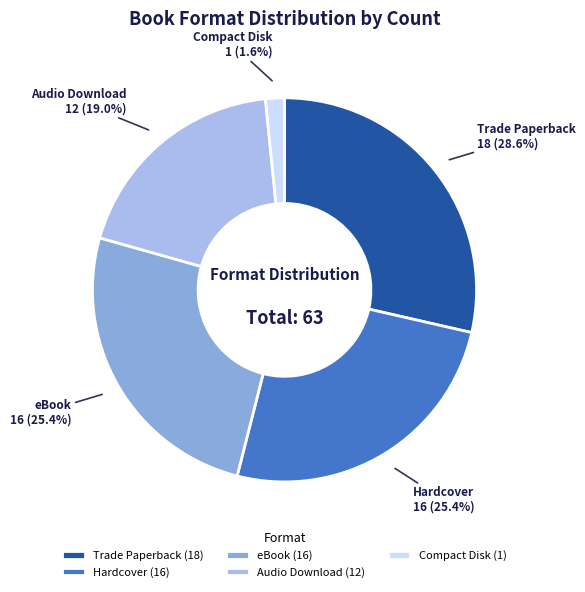

Combined, do eBook and Trade Paperback account for over 50%?

Yes